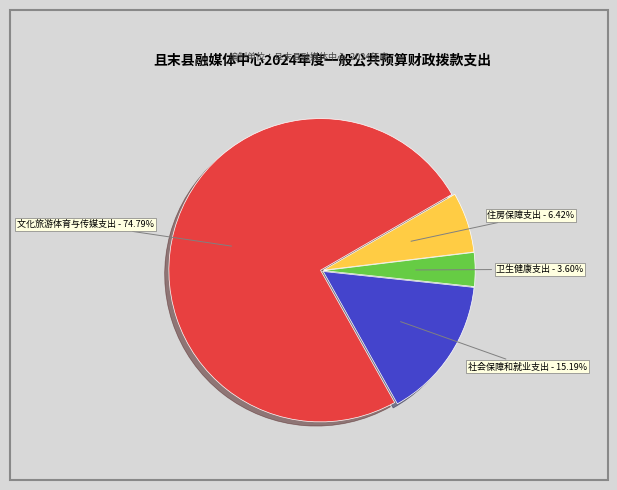

Between 住房保障支出 and 卫生健康支出, which is larger?

住房保障支出